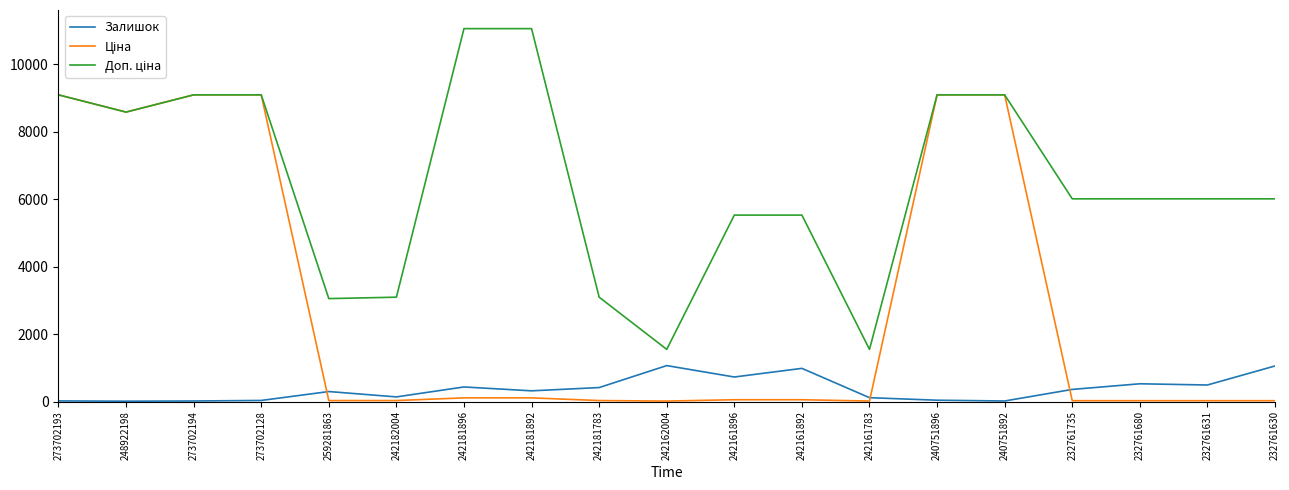

What is the highest value of the Залишок series?

1067.0